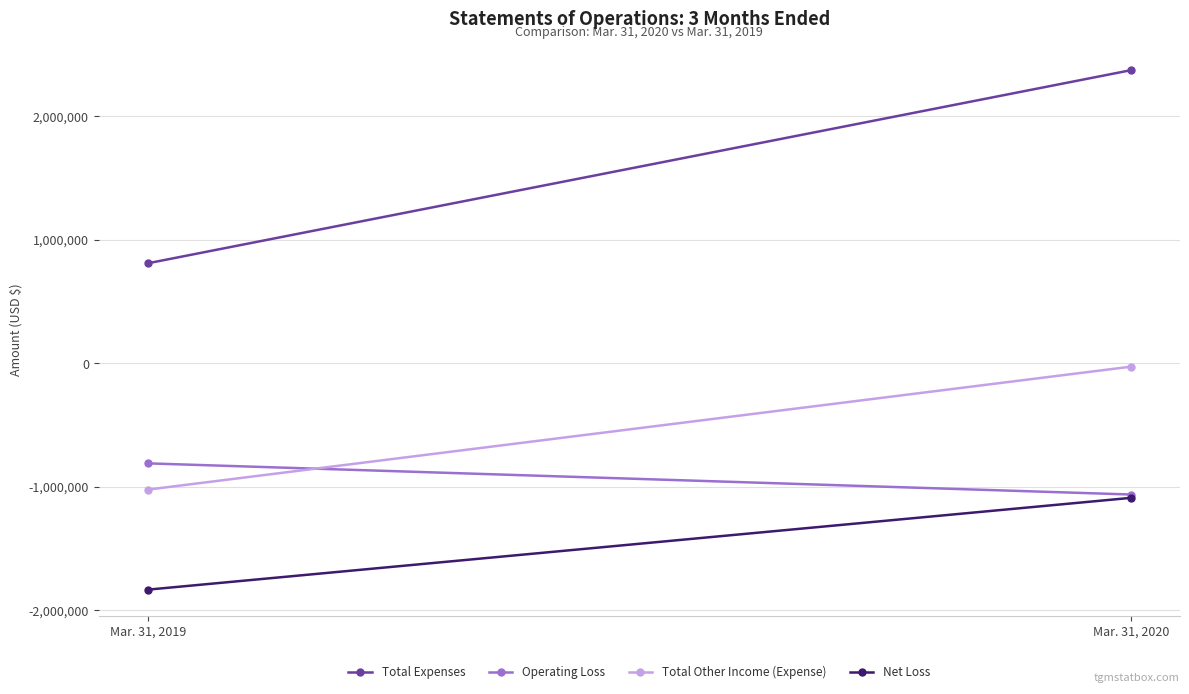

At Mar. 31, 2019, list the series in order from smallest to largest.

Net Loss, Total Other Income (Expense), Operating Loss, Total Expenses